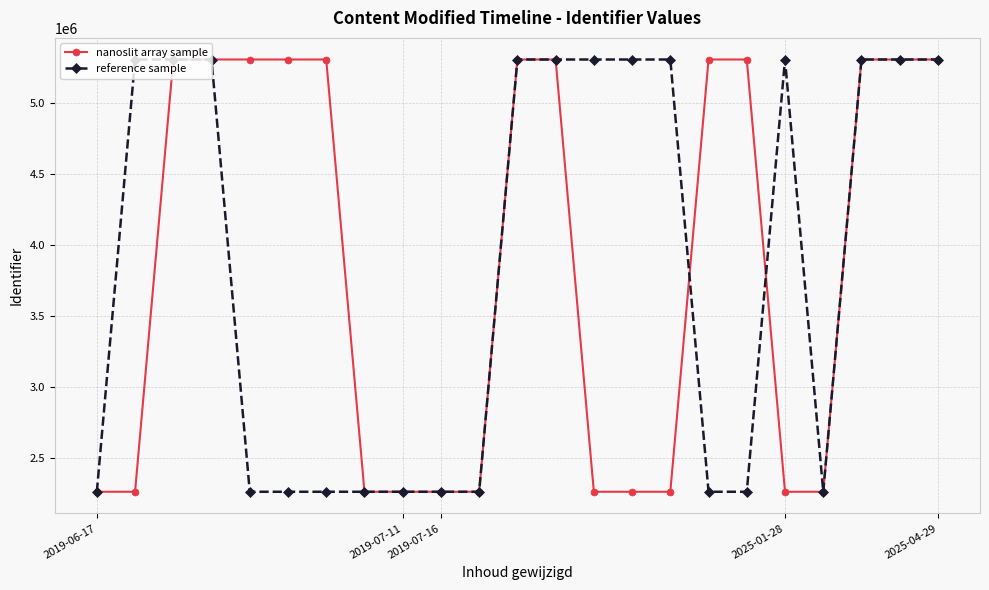

How many lines are shown in the chart?

2